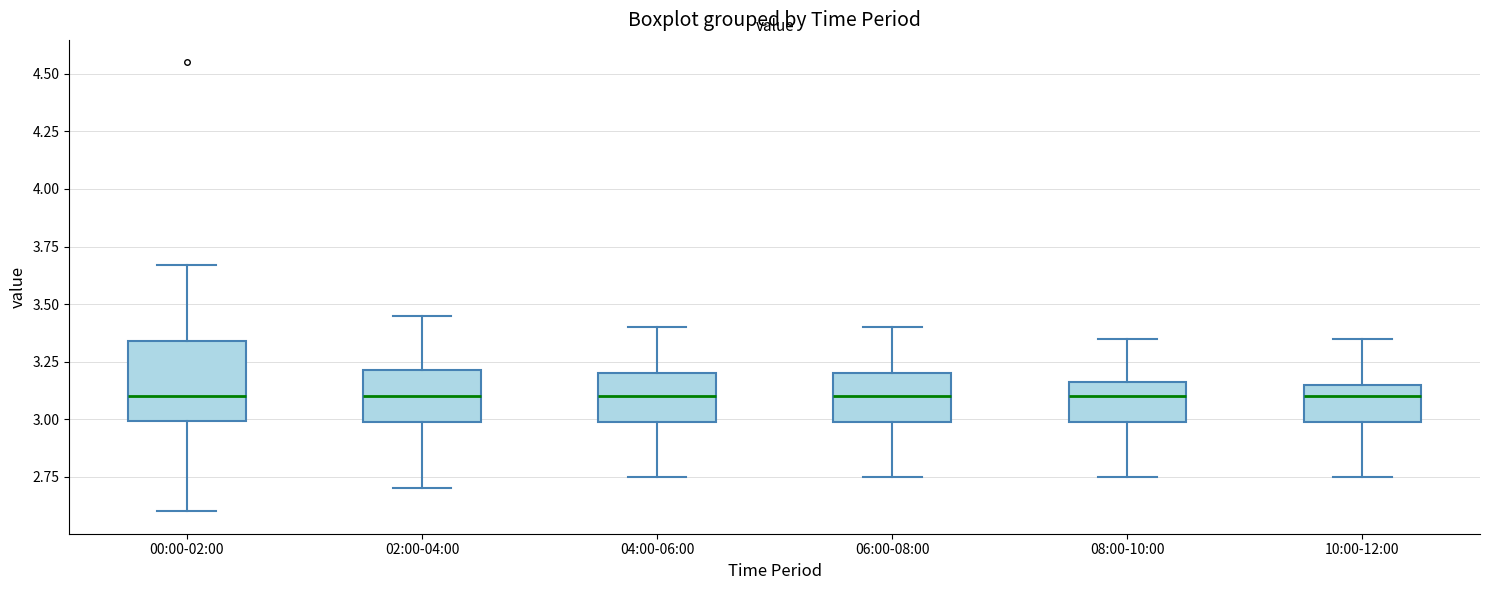

Reading left to right, transcribe this box plot: for each box, give where its median line is, the range the box spans, and where its two whiskers end, as read against the y-axis. The values are not printed on the chart, so give them approximately, as read against the axis.

00:00-02:00: median 3.10, box 3.00 to 3.35, whiskers 2.60 to 3.65
02:00-04:00: median 3.10, box 3.00 to 3.20, whiskers 2.70 to 3.45
04:00-06:00: median 3.10, box 3.00 to 3.20, whiskers 2.75 to 3.40
06:00-08:00: median 3.10, box 3.00 to 3.20, whiskers 2.75 to 3.40
08:00-10:00: median 3.10, box 3.00 to 3.15, whiskers 2.75 to 3.35
10:00-12:00: median 3.10, box 3.00 to 3.15, whiskers 2.75 to 3.35